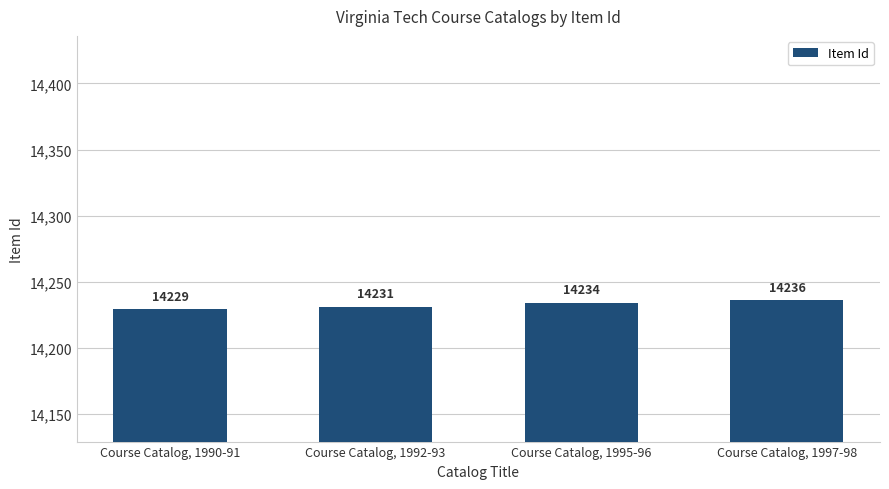

Reading right to left, list all the values displayed in this chart.

Course Catalog, 1997-98=14236	Course Catalog, 1995-96=14234	Course Catalog, 1992-93=14231	Course Catalog, 1990-91=14229